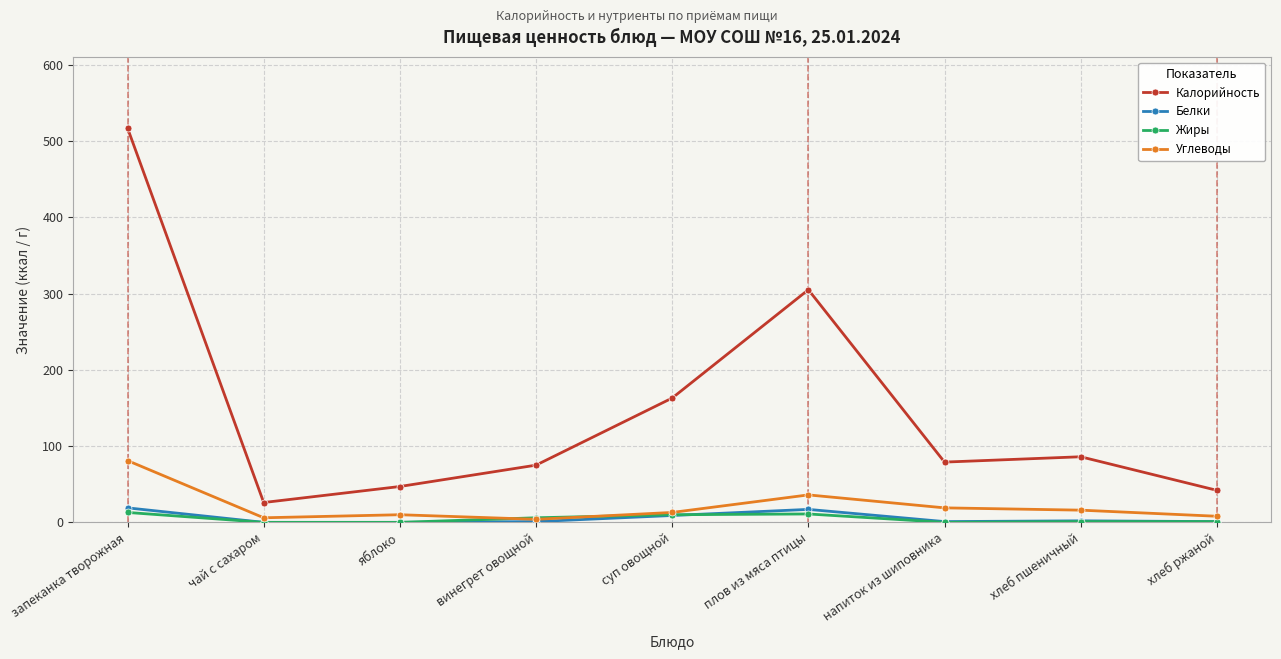

Is the value of Углеводы at хлеб ржаной greater than the value of Жиры at напиток из шиповника?

Yes